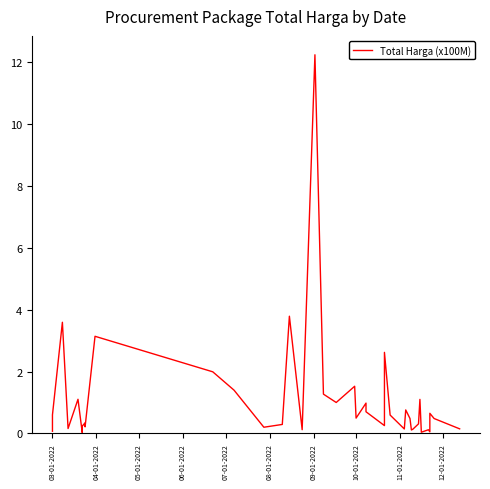

True or false: the data shows 0.3 at 26.

False